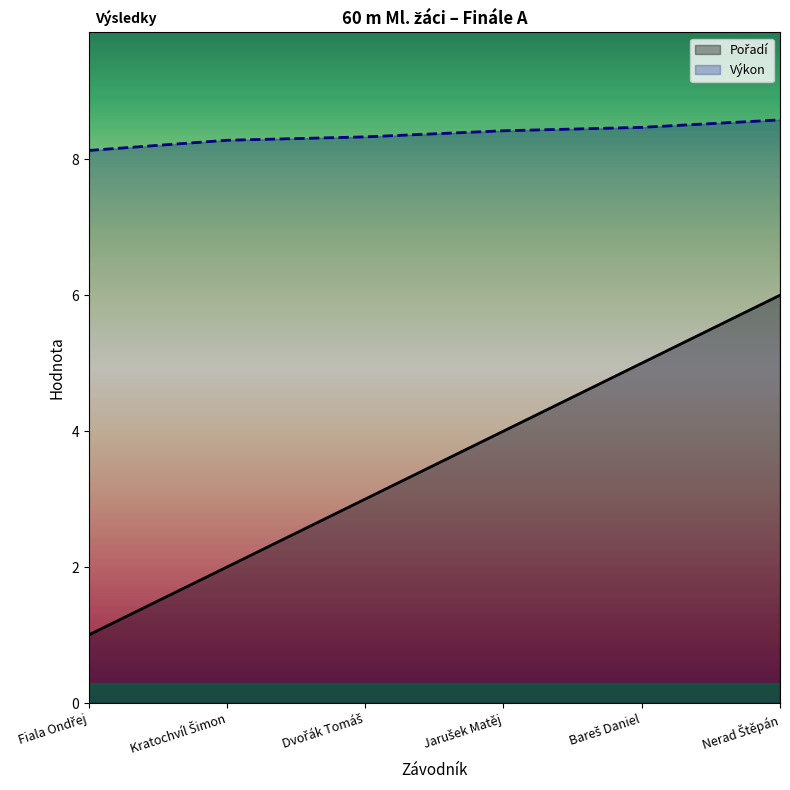

What is the difference between the maximum and minimum values in the Výkon series?

0.4